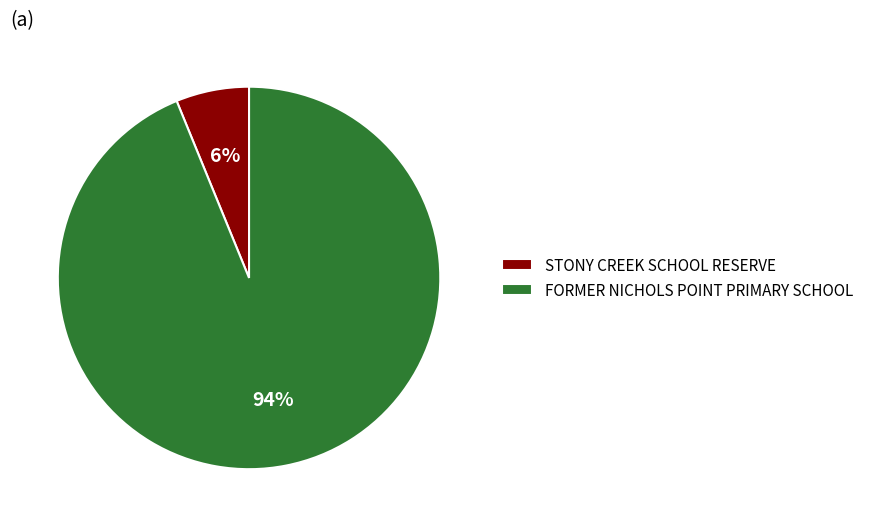

True or false: STONY CREEK SCHOOL RESERVE accounts for 1% of the total.

False